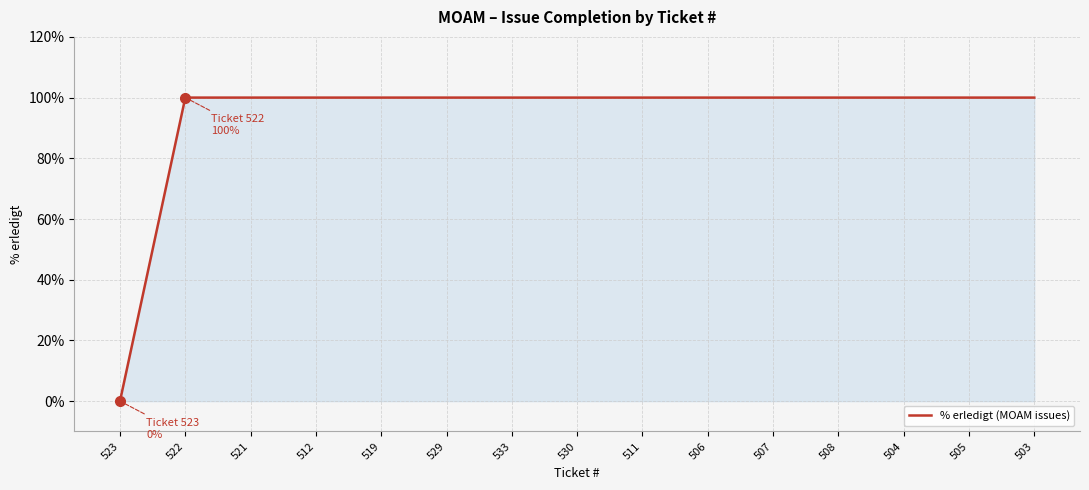

What is the difference between the maximum and minimum values?

100